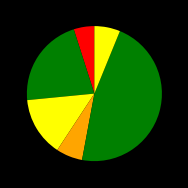

Count the number of slices in the pie.

6